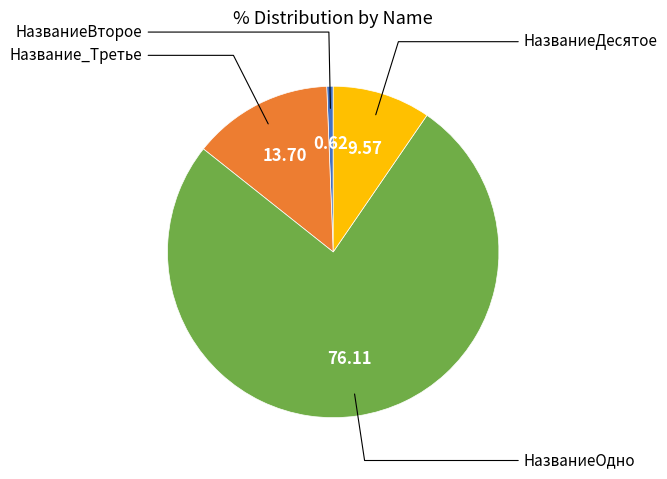

Does Название_Третье represent more than half of the total?

No